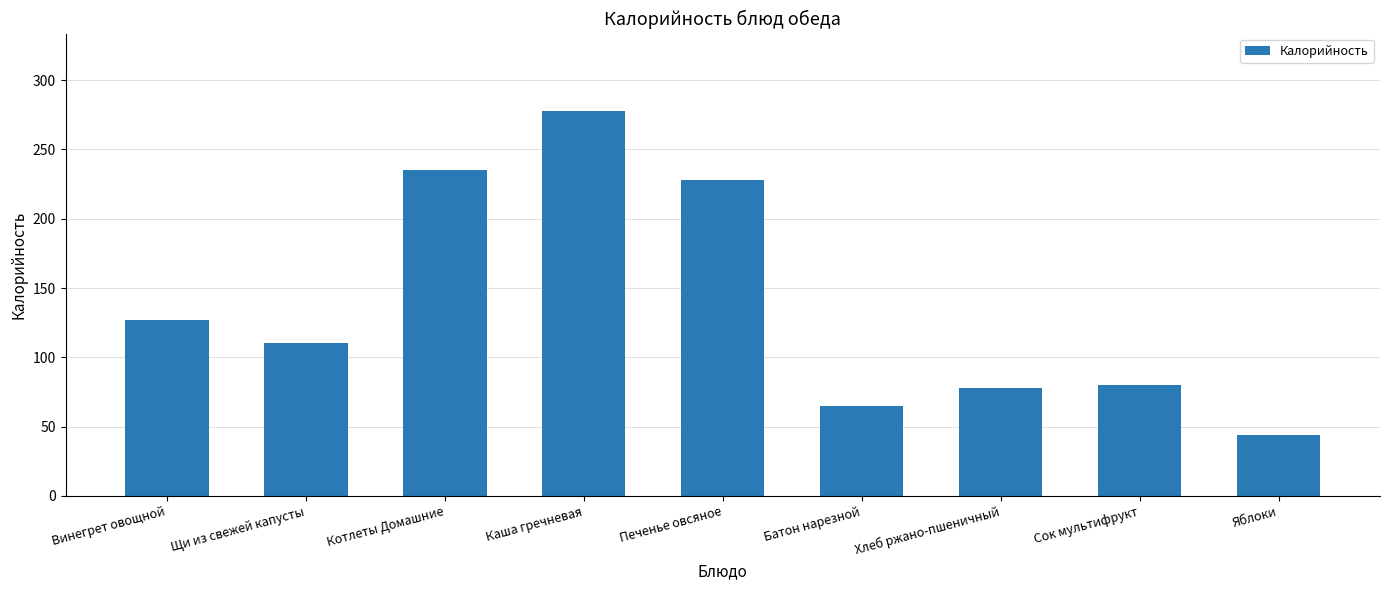

What is the approximate value at Хлеб ржано-пшеничный?

78